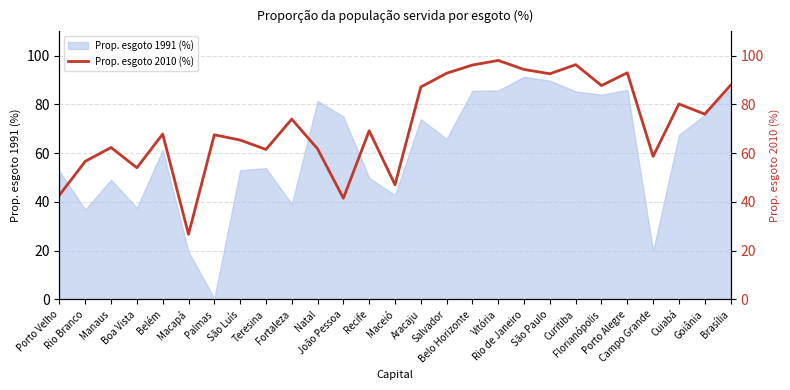

What is the ratio of the value at Brasília to the value at Florianópolis?

1.0